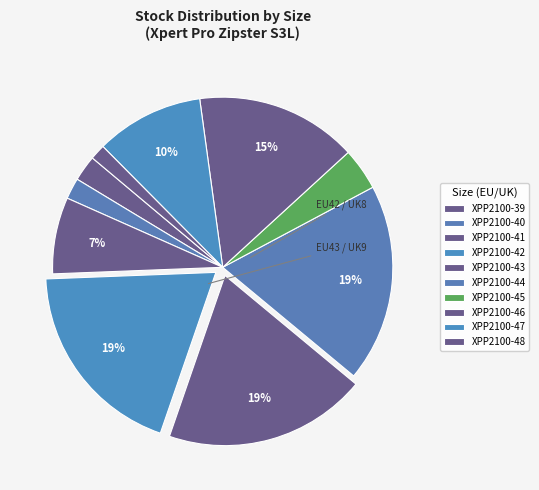

How many slices are in this pie chart?

10